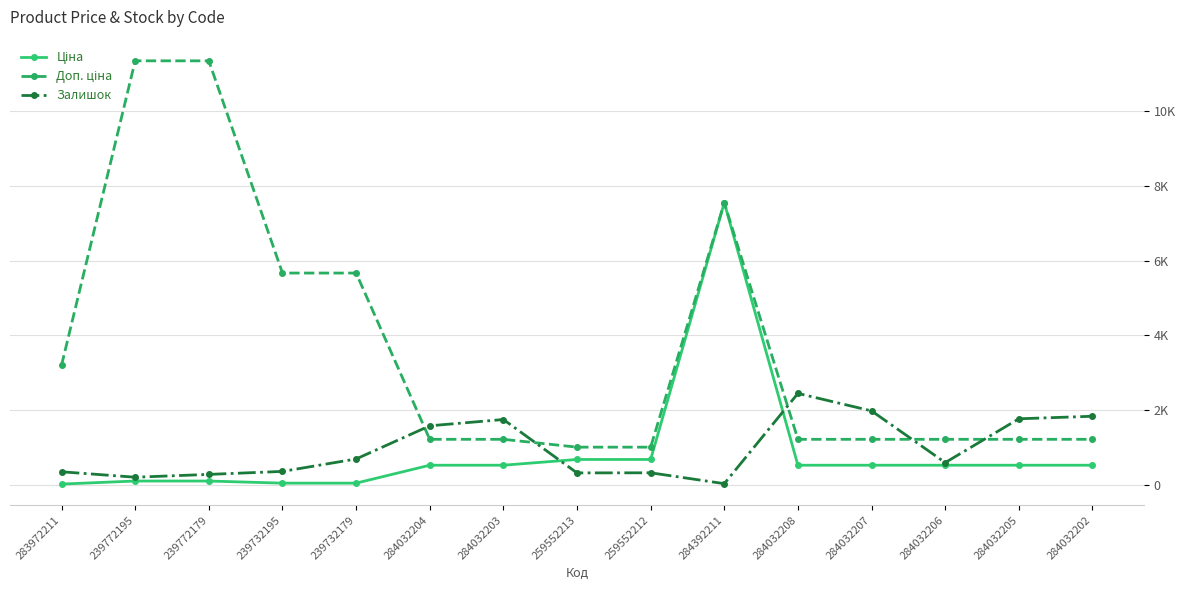

How many interior local valleys does the Залишок series have?

4